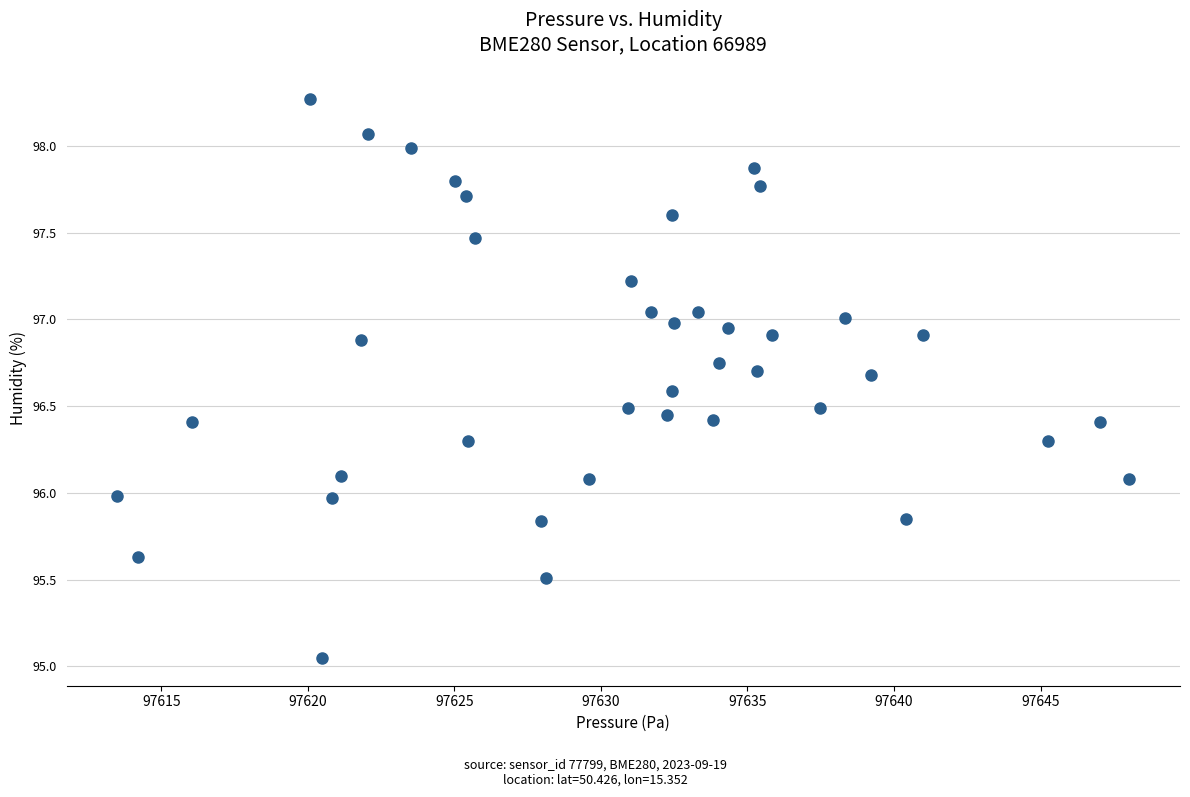

What is the range of X values (max minus min)?

34.5